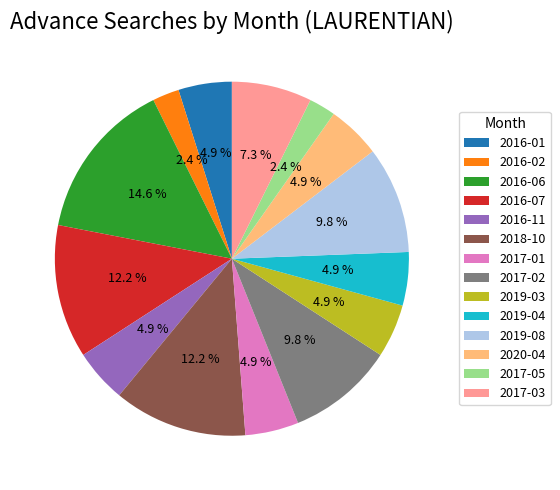

How many segments does this pie chart have?

14